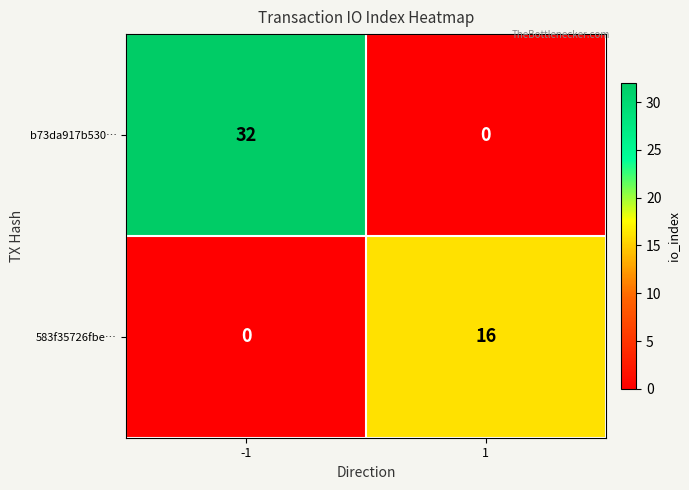

What is the maximum value shown in the chart?

32